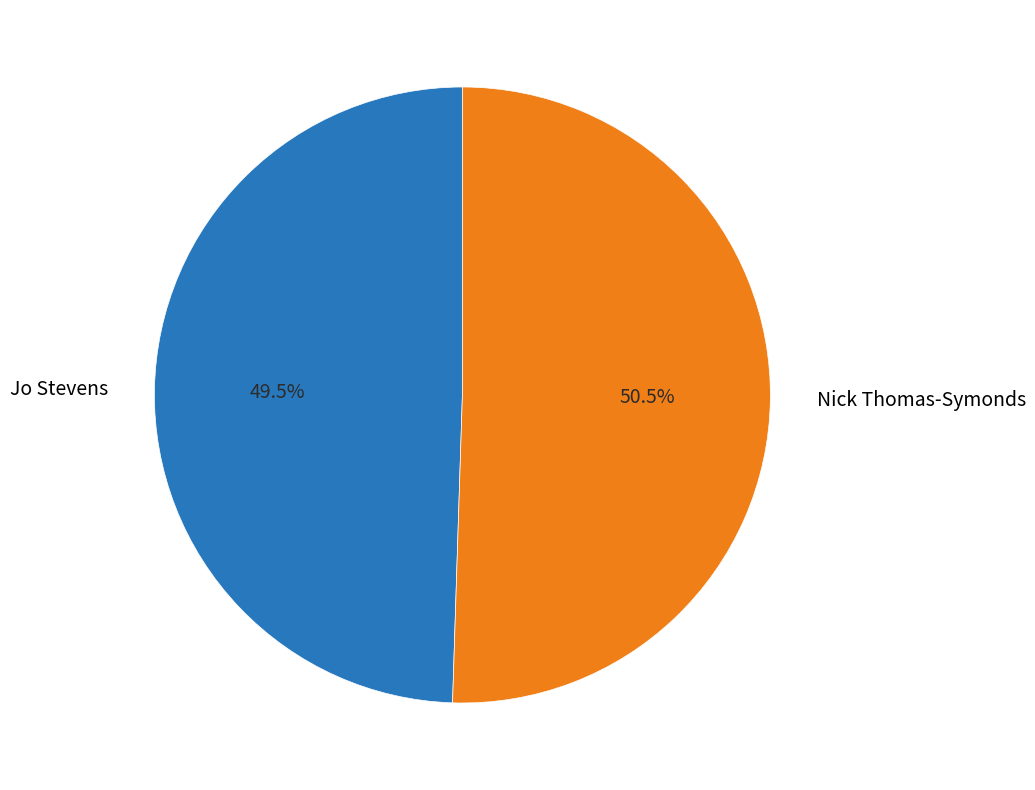

Rank the categories by value from lowest to highest.

Jo Stevens, Nick Thomas-Symonds